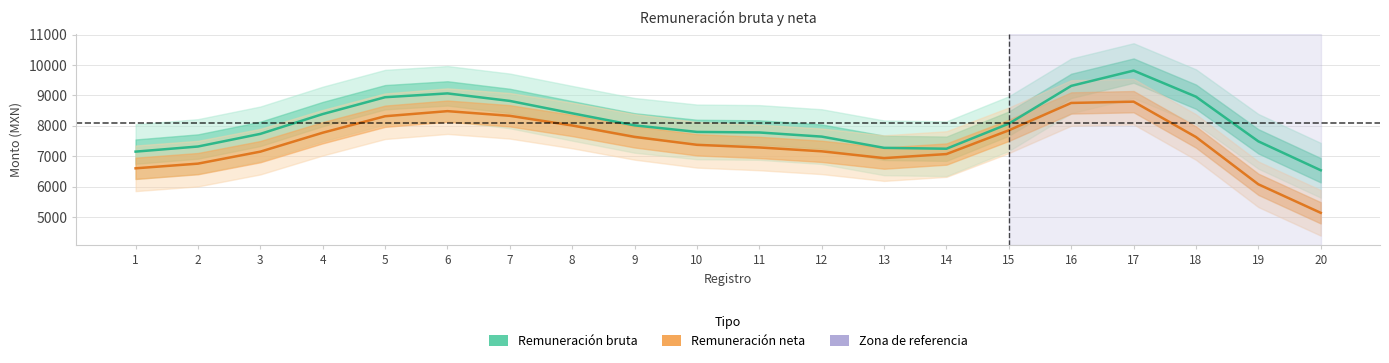

What is the average value of the Remuneración neta series?

7458.0